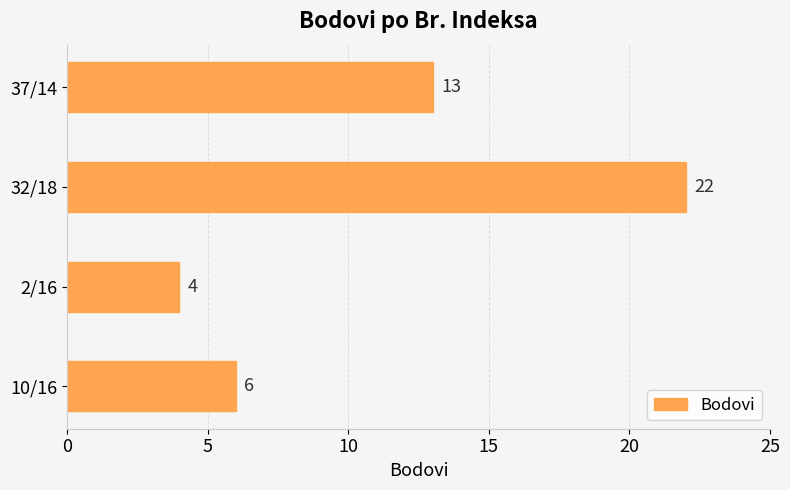

The chart shows a value of 20 at 37/14. True or false?

False